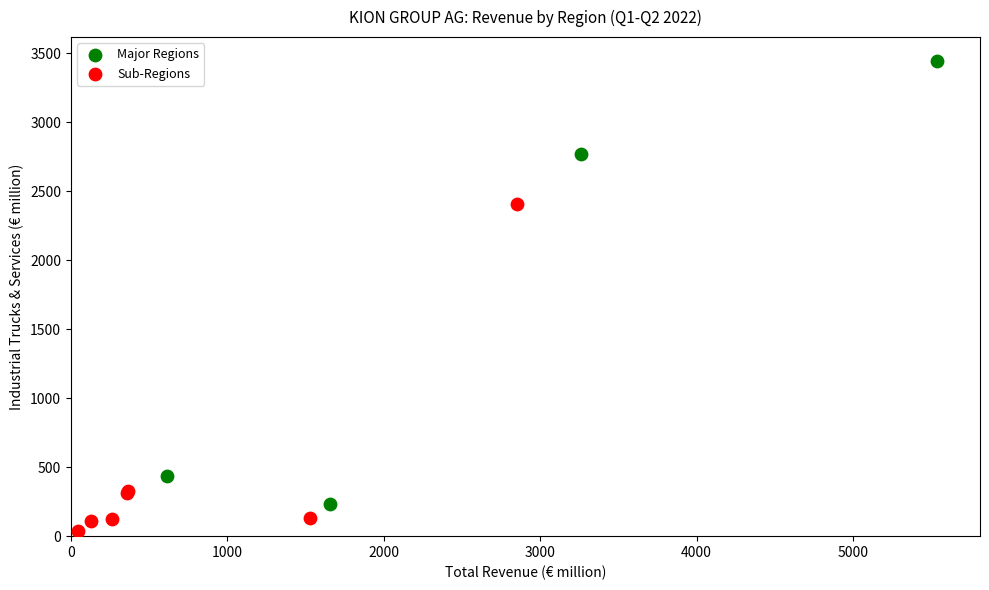

Which series reaches the maximum Y coordinate?

Major Regions